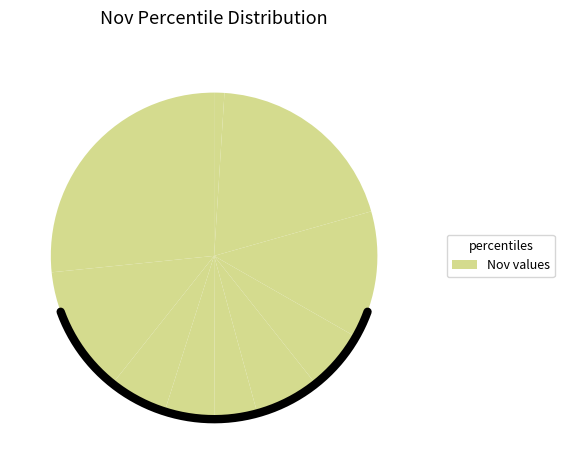

What is the largest slice in the pie chart?

pct95